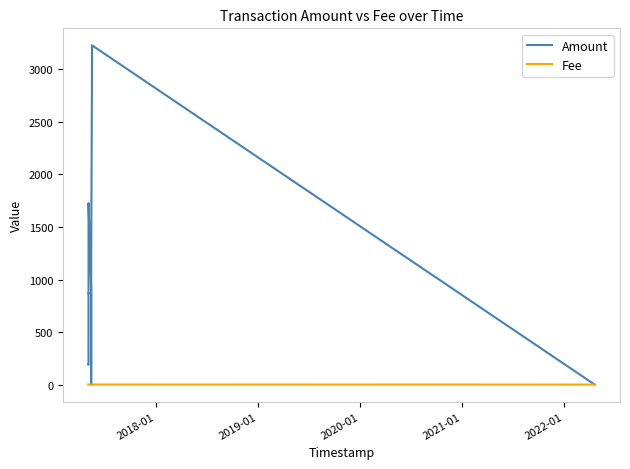

Which series has the largest total across all categories?

Amount